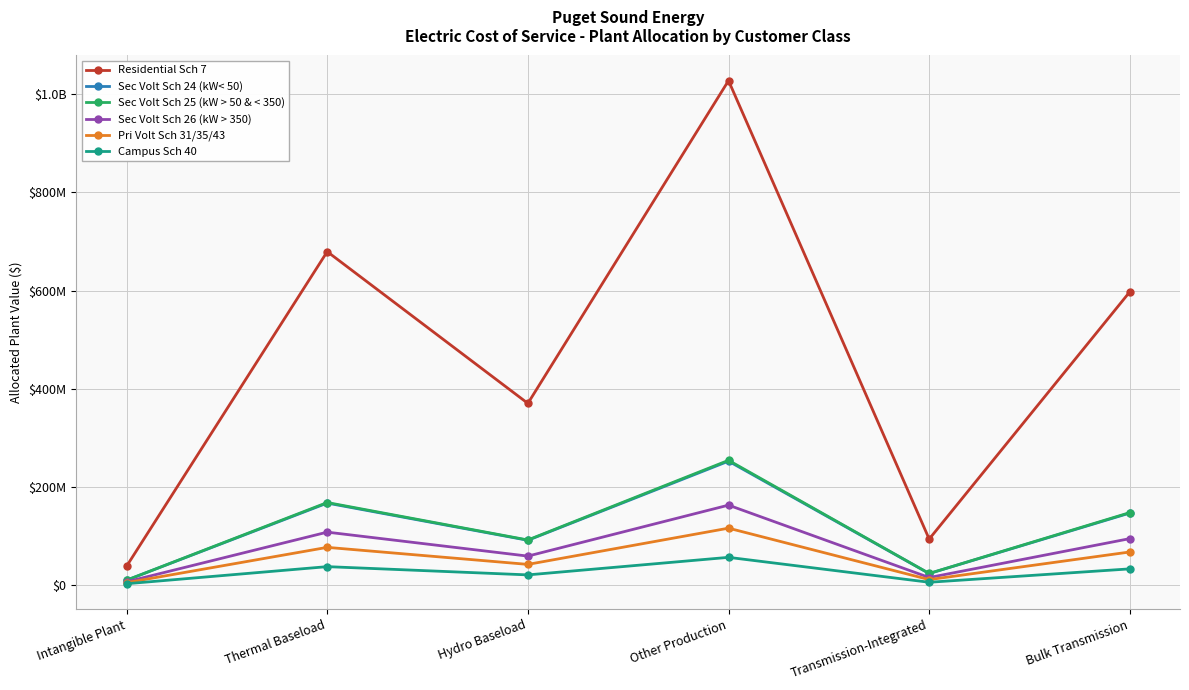

At which label is Campus Sch 40 closest to 28960364?

Bulk Transmission